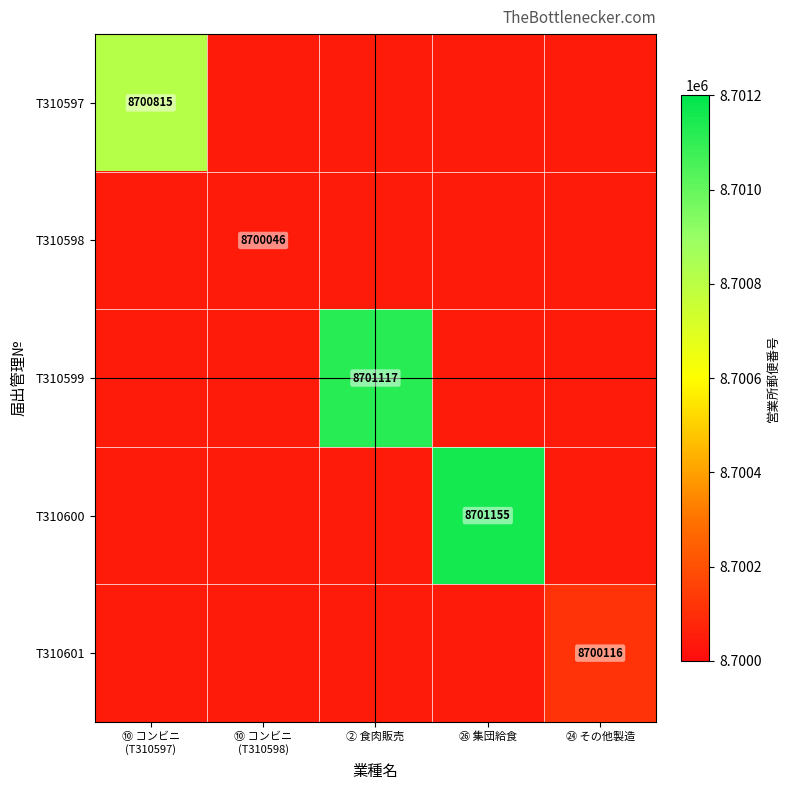

How many distinct data groups are displayed?

5